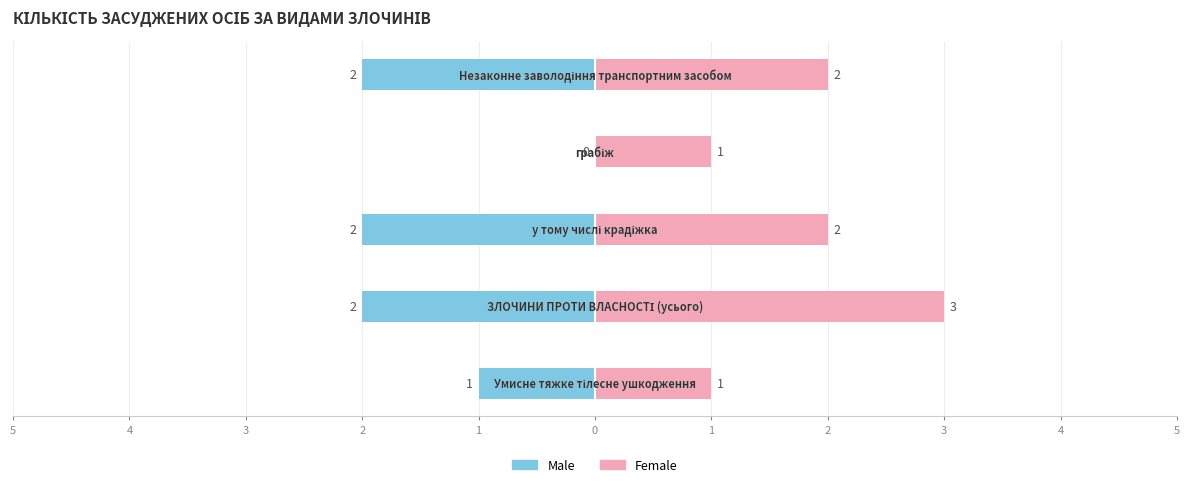

At which label does Female first exceed 2?

4